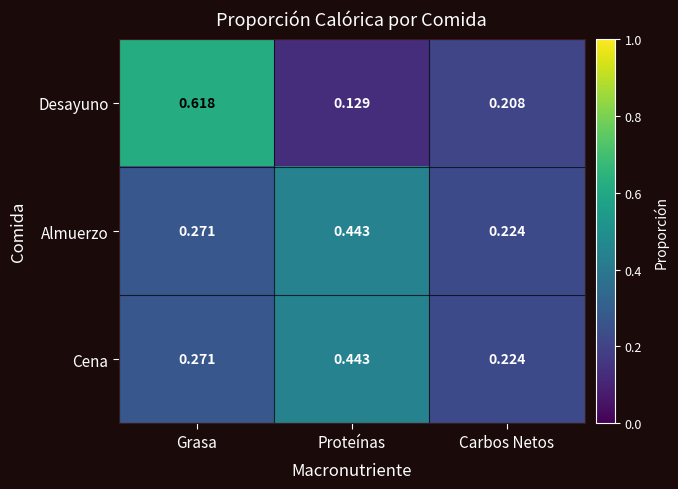

Which series has the largest total across all categories?

Desayuno